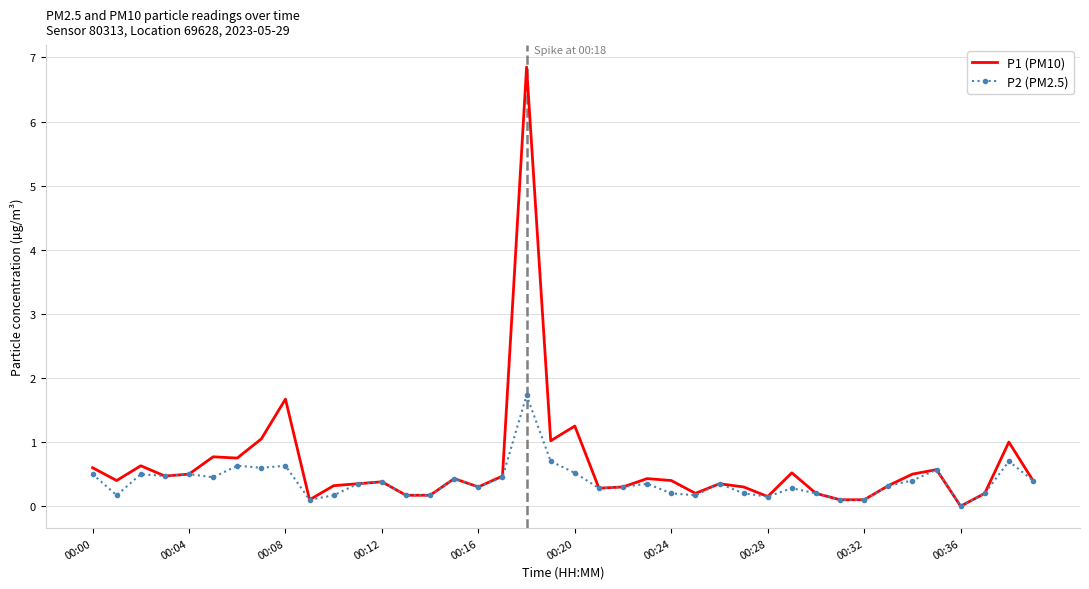

Rank the series by their maximum value, from highest to lowest.

P1 (PM10), P2 (PM2.5)